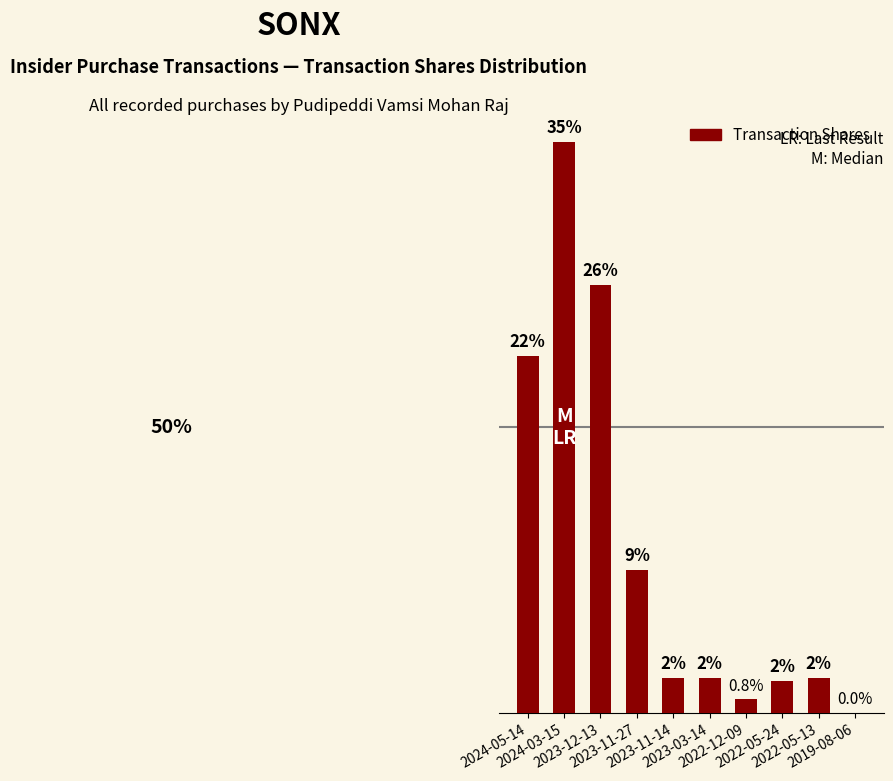

What is the label of the 8th bar from the right?

2023-12-13